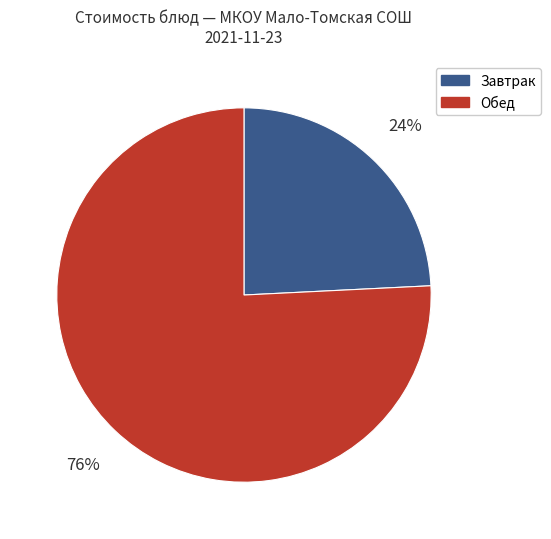

How many segments does this pie chart have?

2